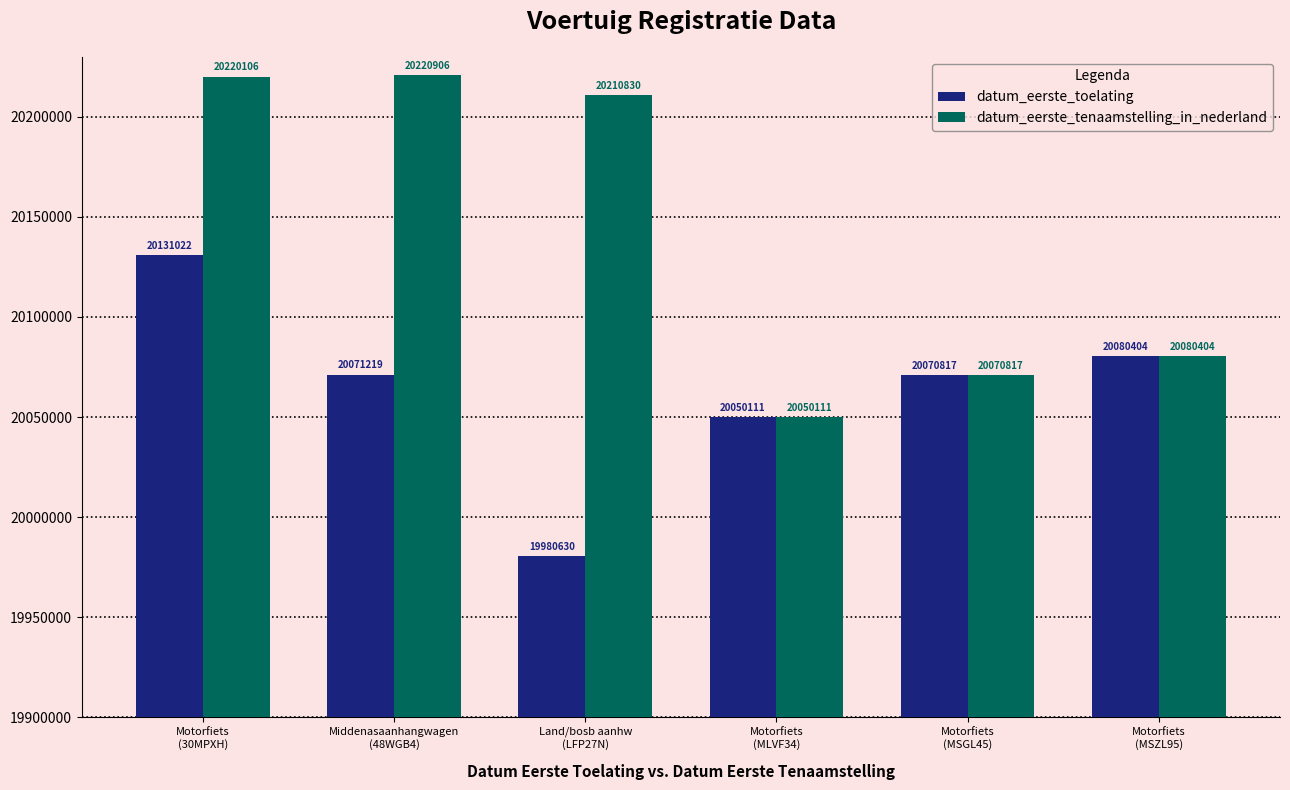

Count the number of categories in the chart.

6